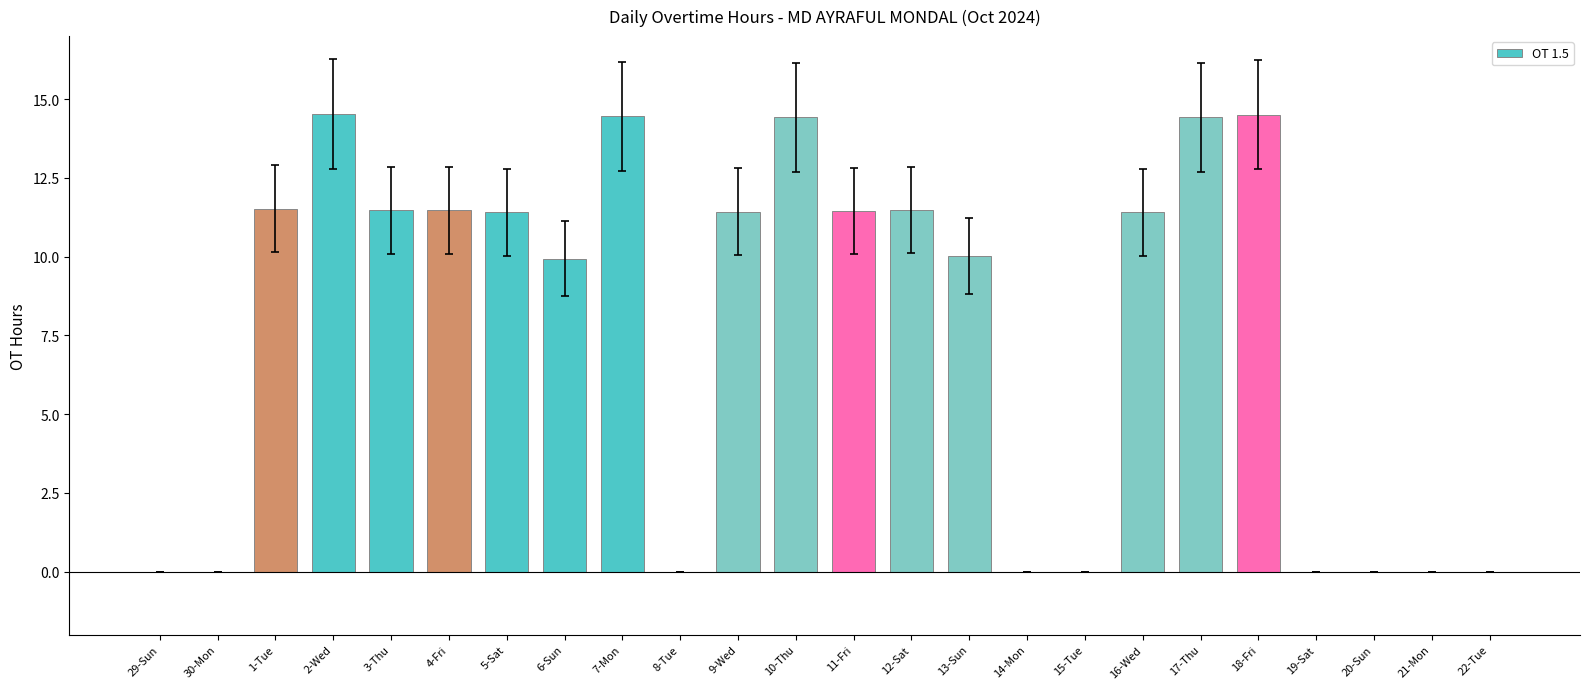

True or false: the data shows -9.0 at 30-Mon.

False